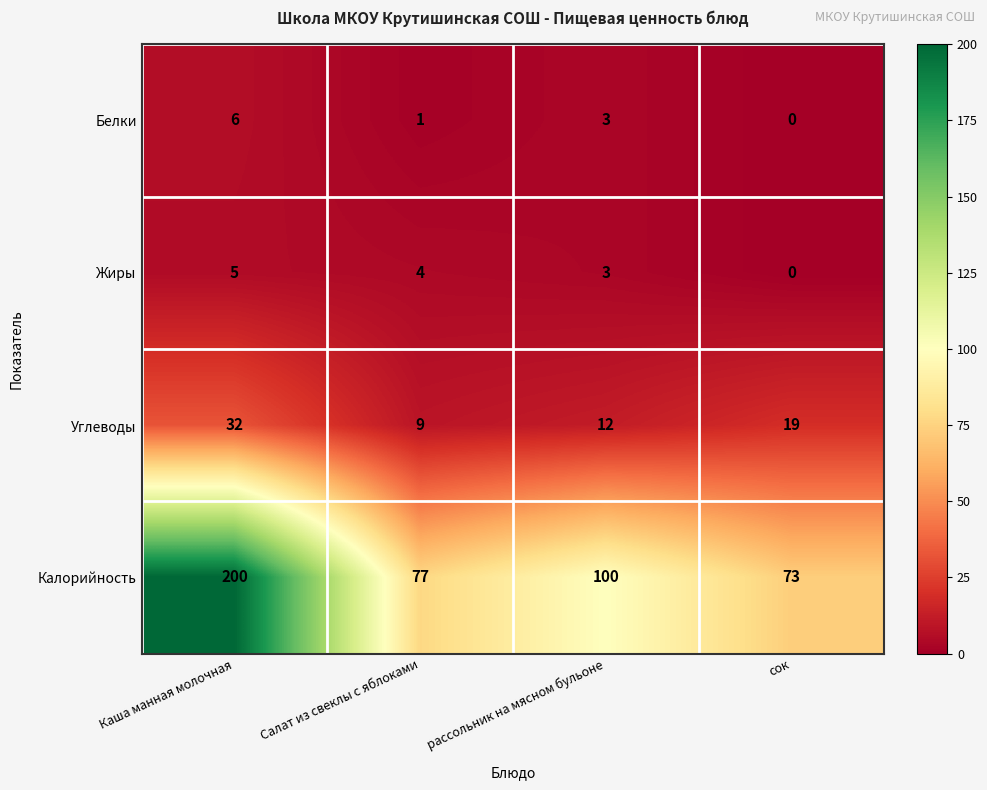

Which category has the lowest value in the Углеводы series?

Салат из свеклы с яблоками